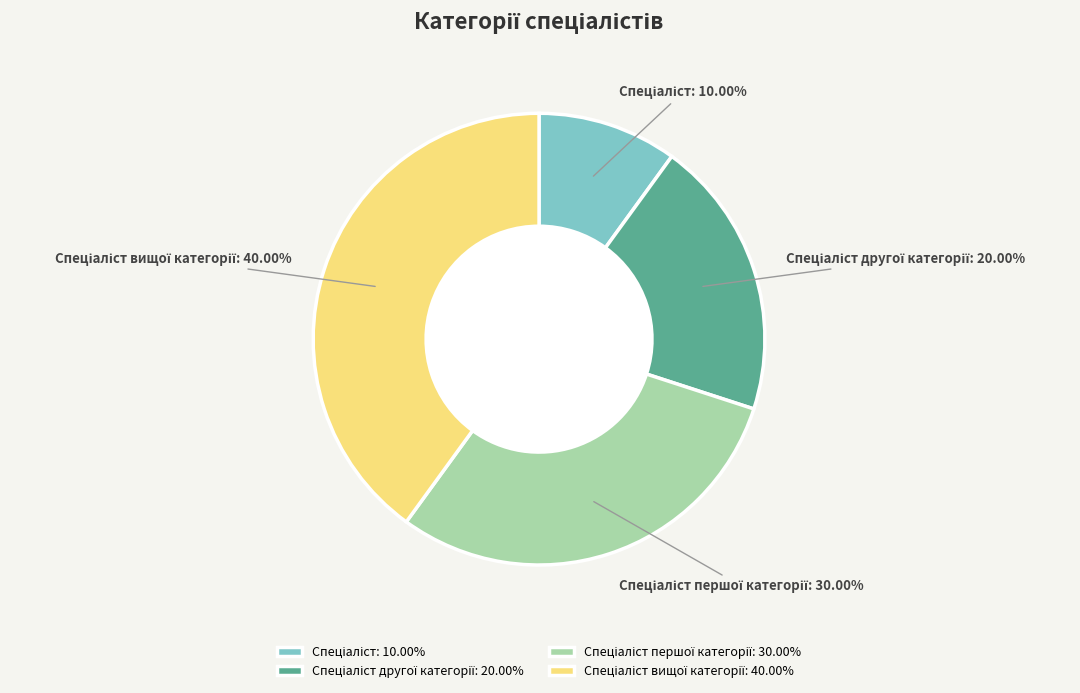

Is there any slice that represents more than half of the pie?

No